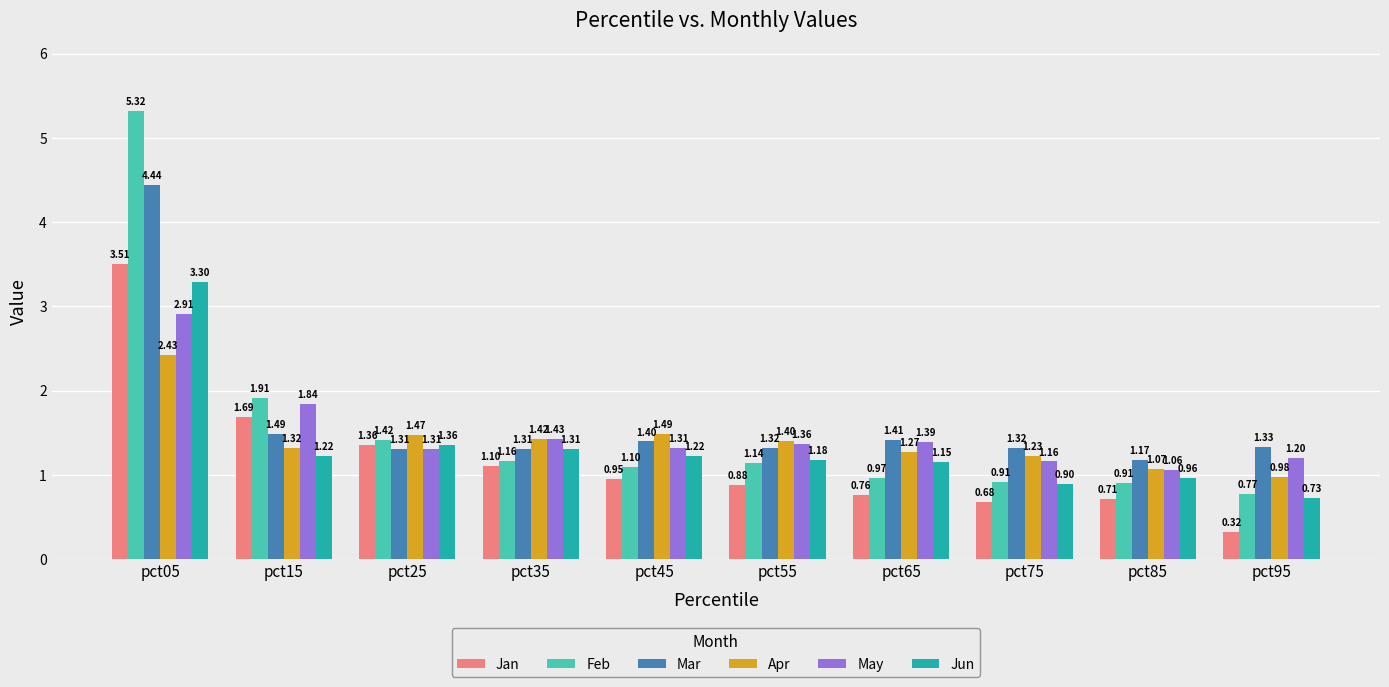

How many categories are shown in the chart?

10